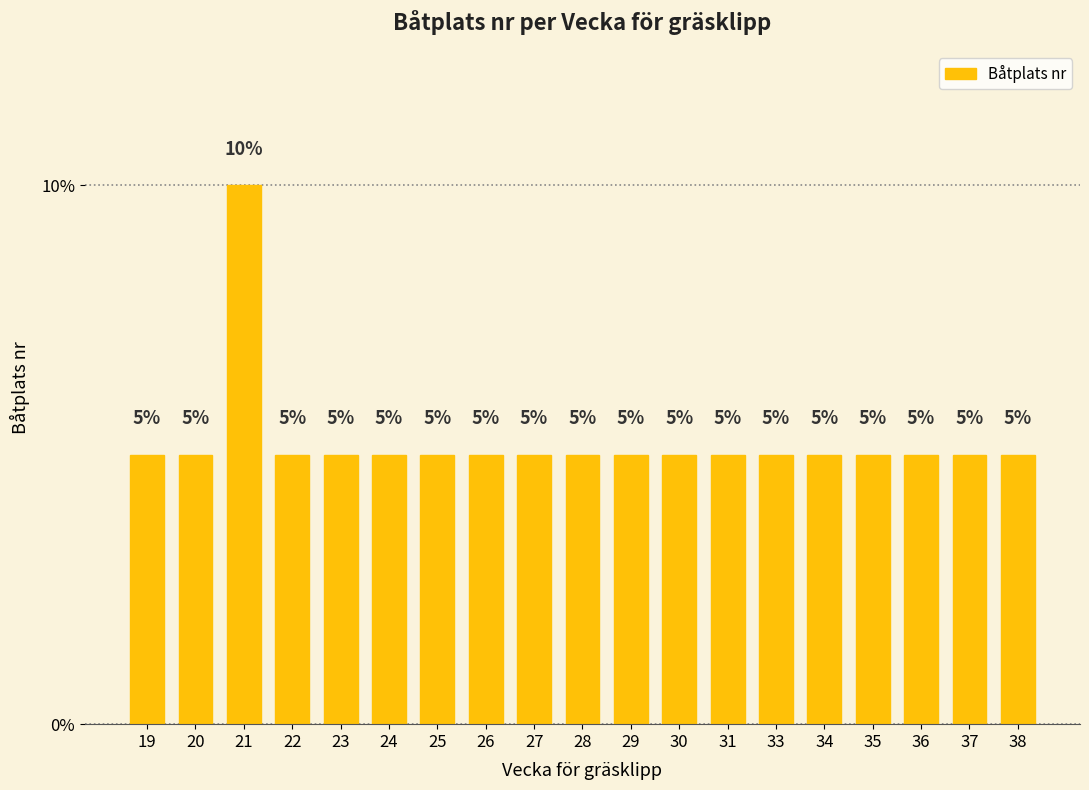

What is the value of the 16th bar from the left?

5